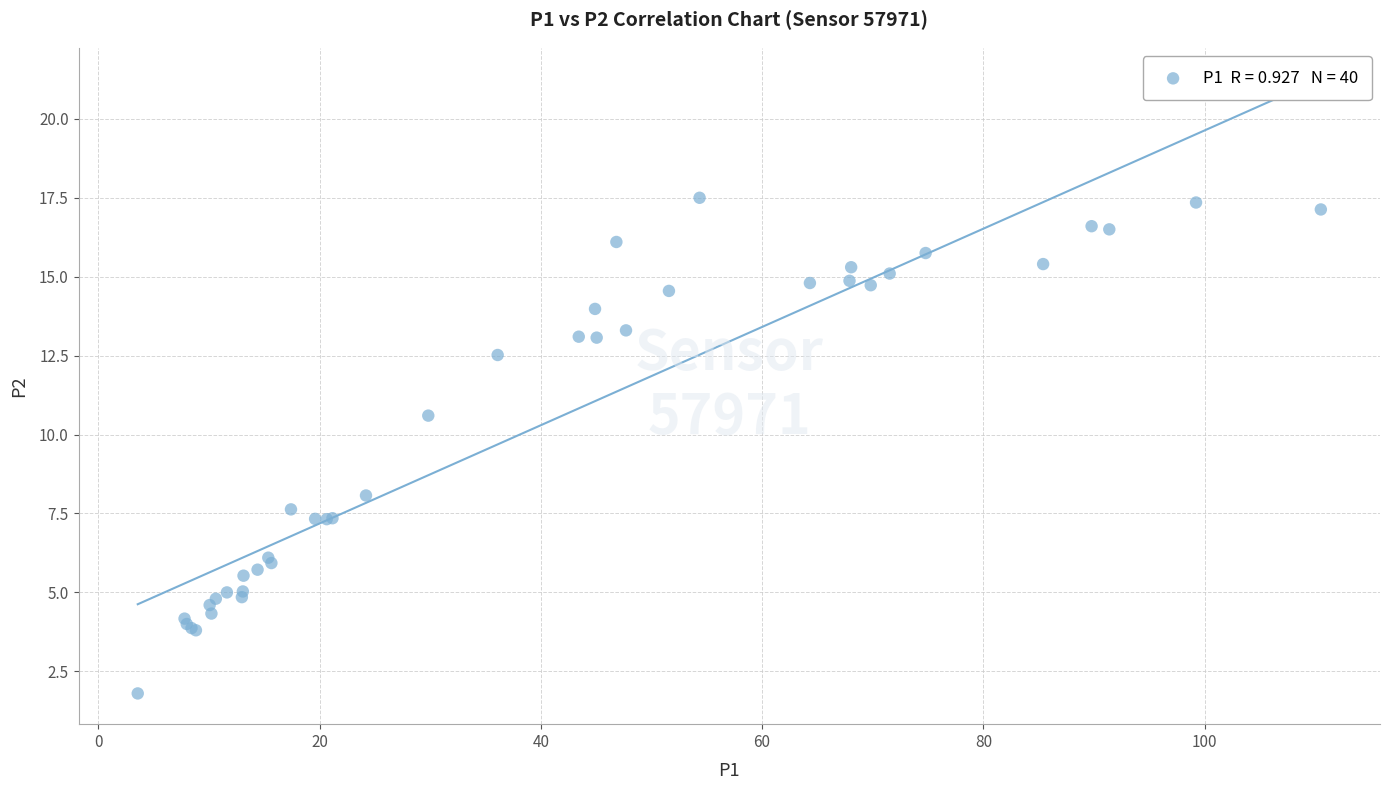

What Y value in the scatter plot is closest to 9?

8.1